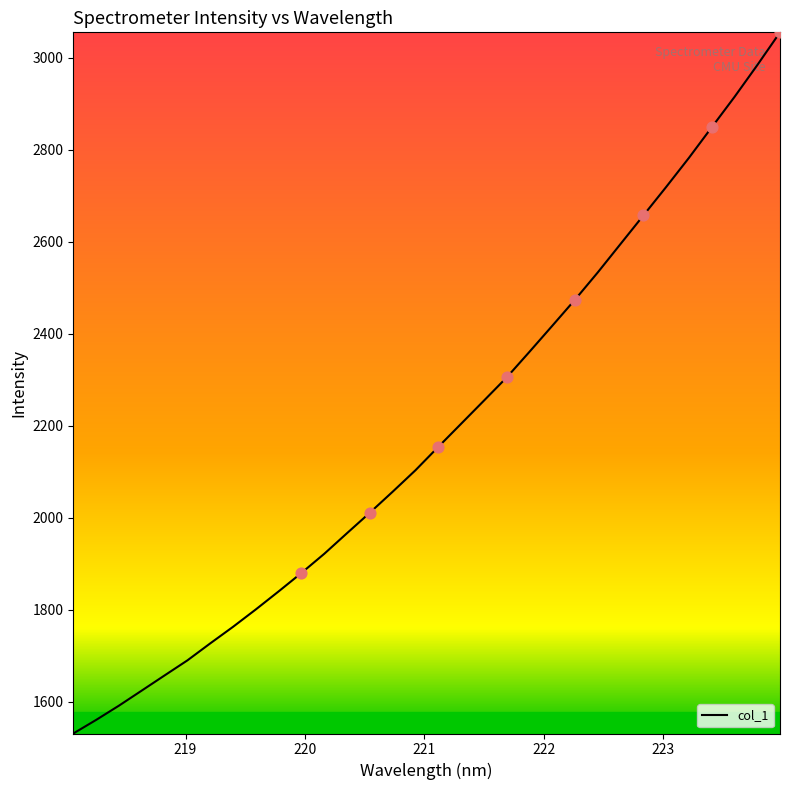

What is the greatest value displayed?

3055.6